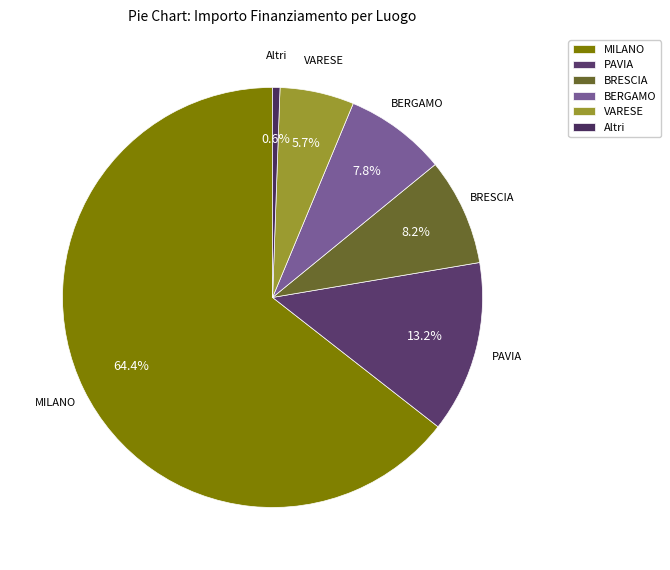

Combined, do MILANO and VARESE account for over 50%?

Yes